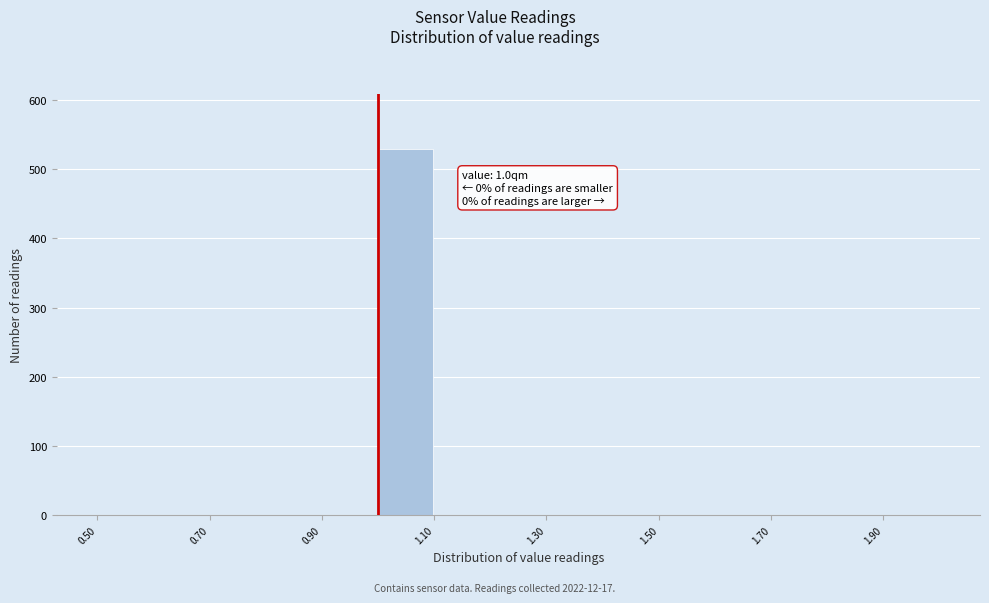

Which range on the x-axis has the tallest bar?

1.0 to 1.1